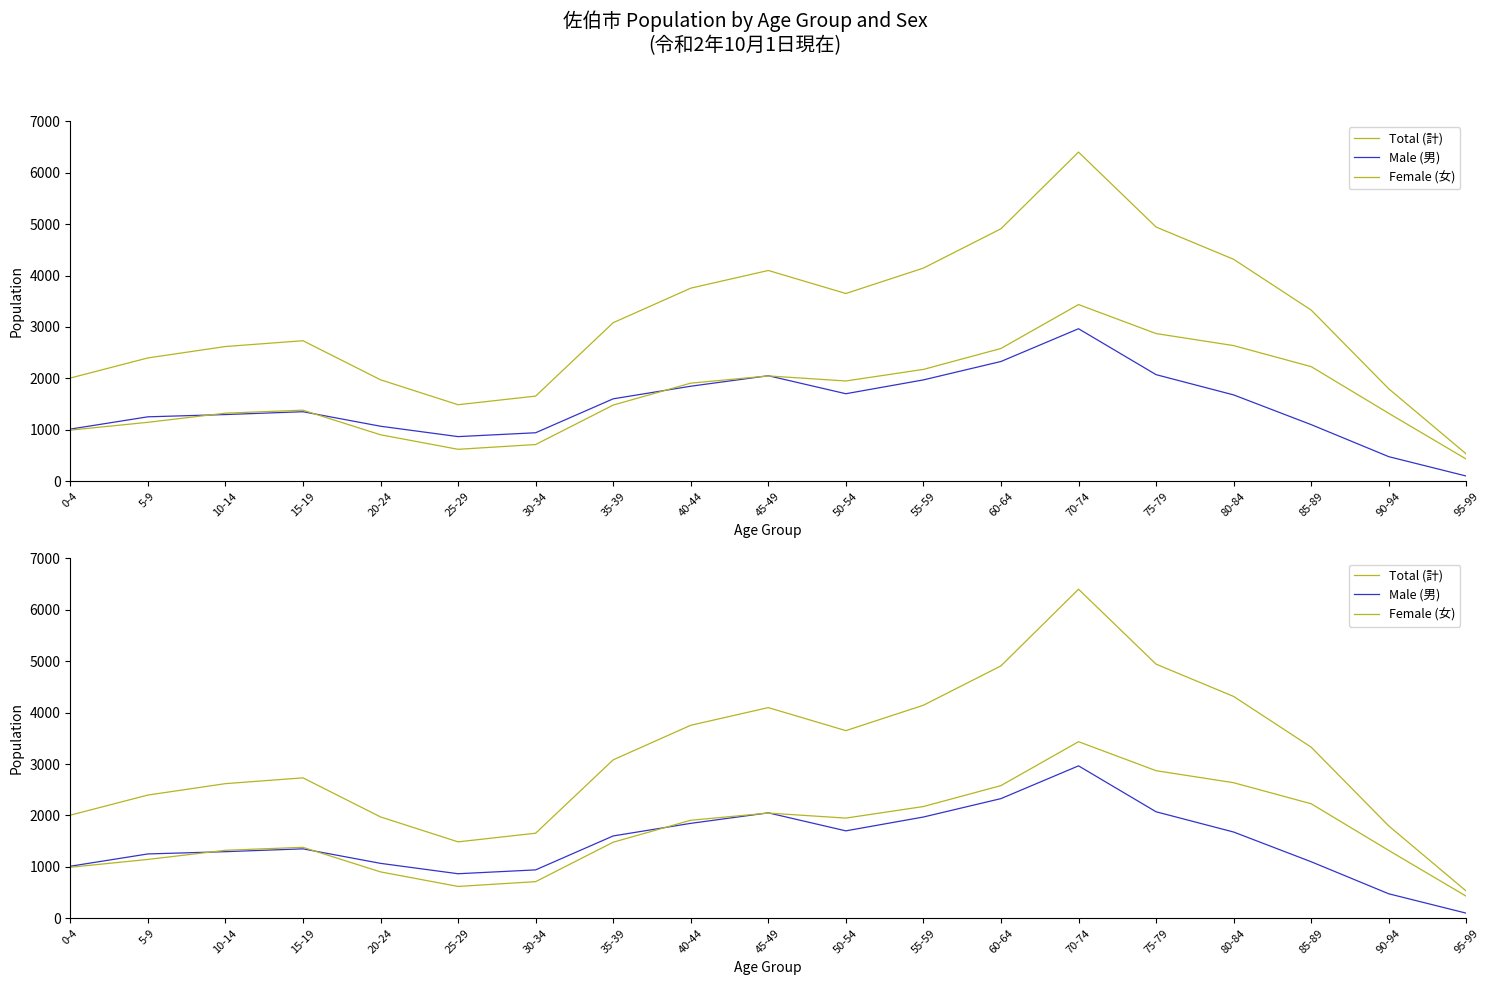

Rank the series at 15-19 from lowest to highest value.

Male (男), Female (女), Total (計)